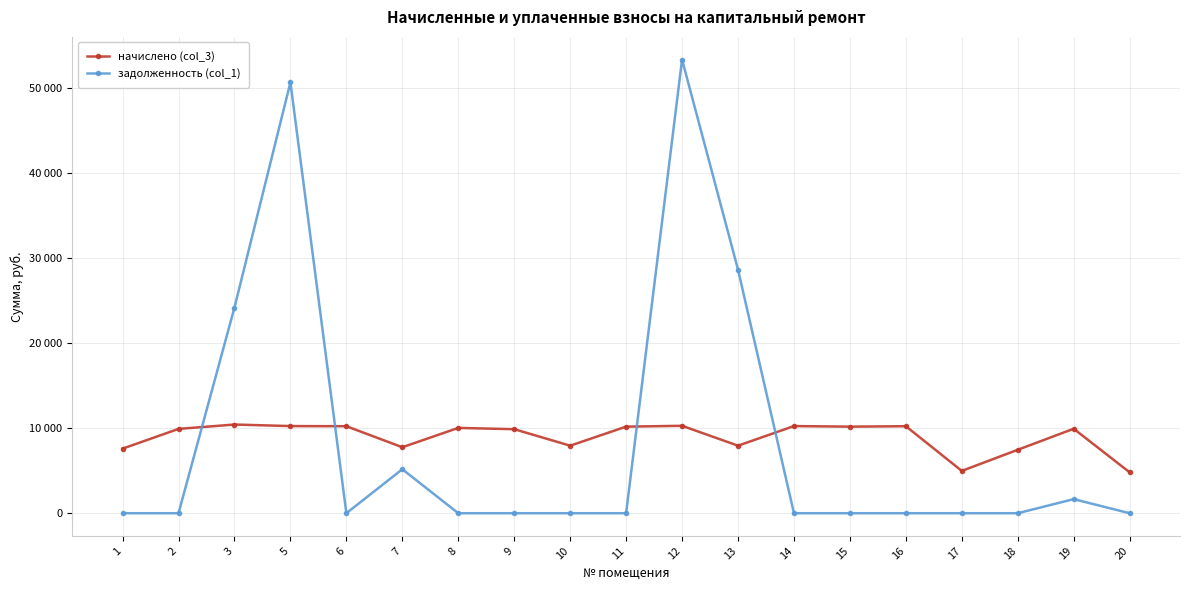

How many interior local peaks does the начислено (col_3) series have?

6